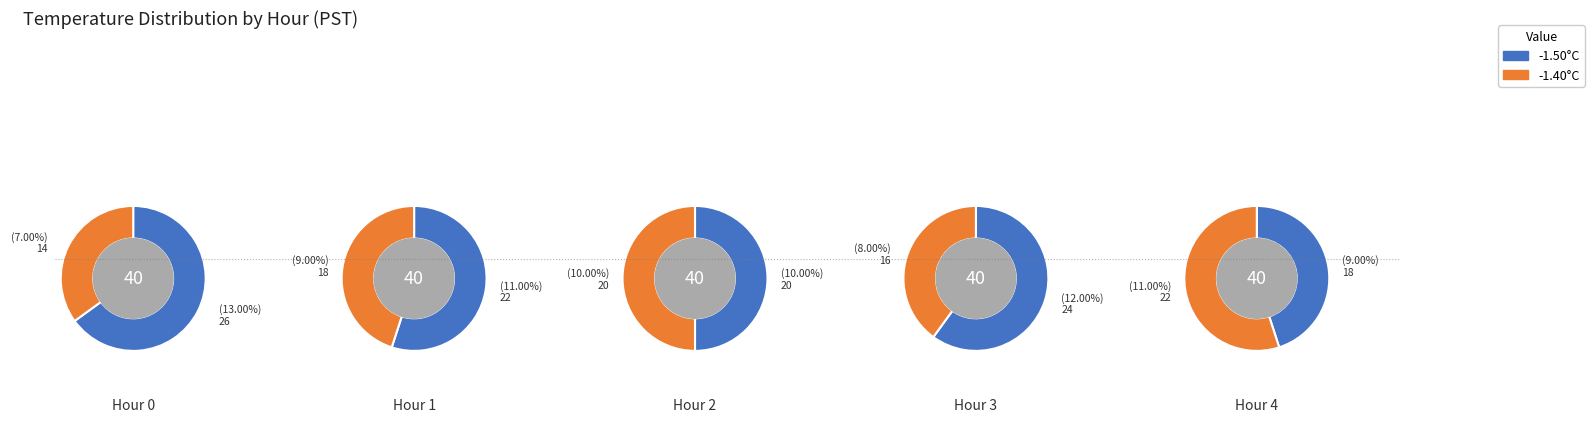

How many segments does this pie chart have?

5